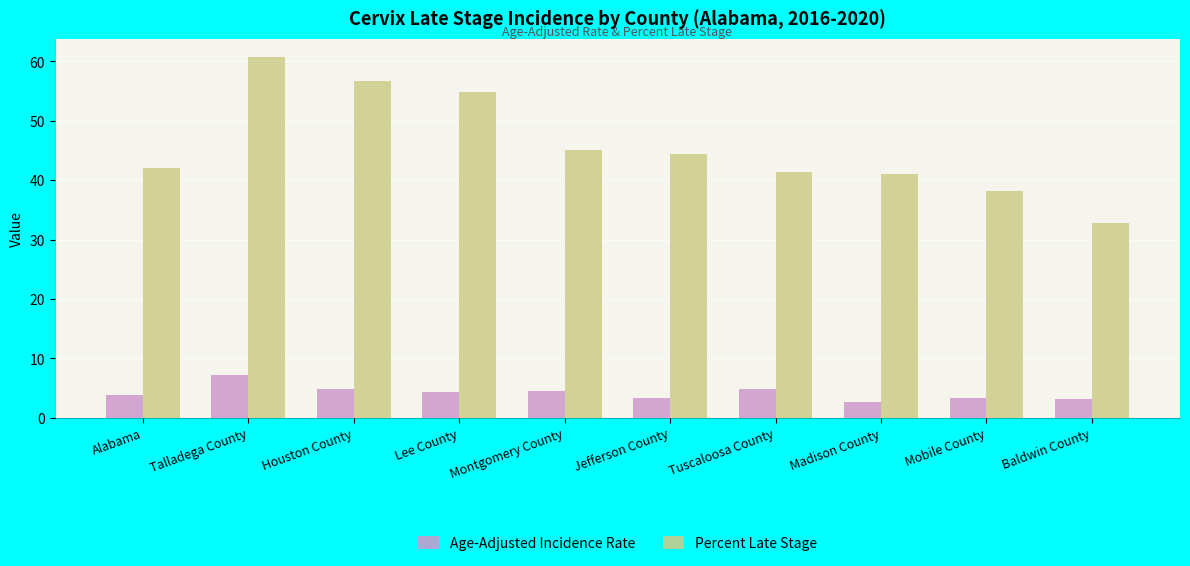

What is the maximum value shown in the chart?

60.7